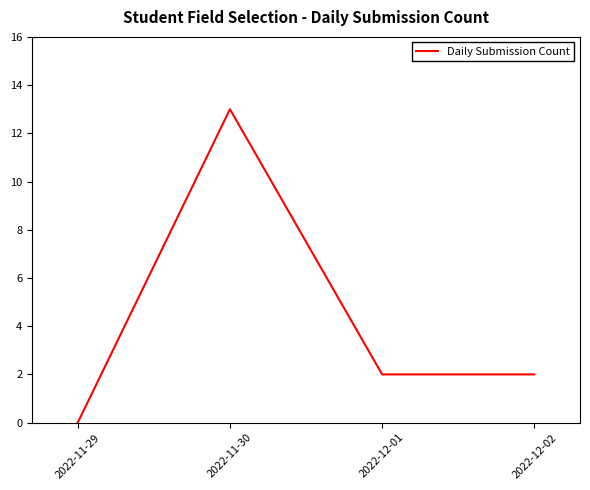

At which category does the chart reach its minimum across all series?

2022-11-29